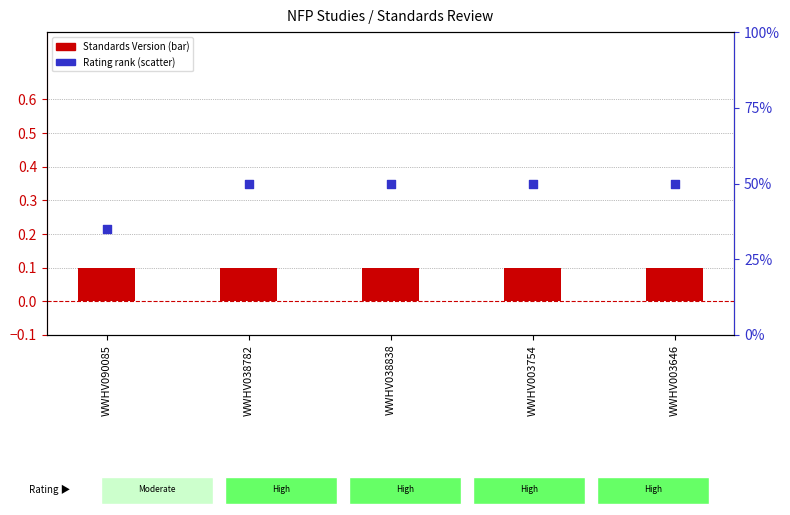

Which series has the largest total across all categories?

Rating rank (proxy)